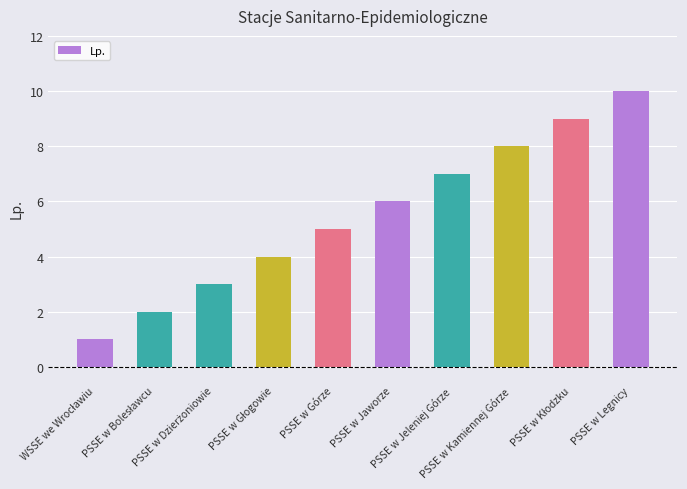

Reading right to left, list all the values displayed in this chart.

10	9	8	7	6	5	4	3	2	1